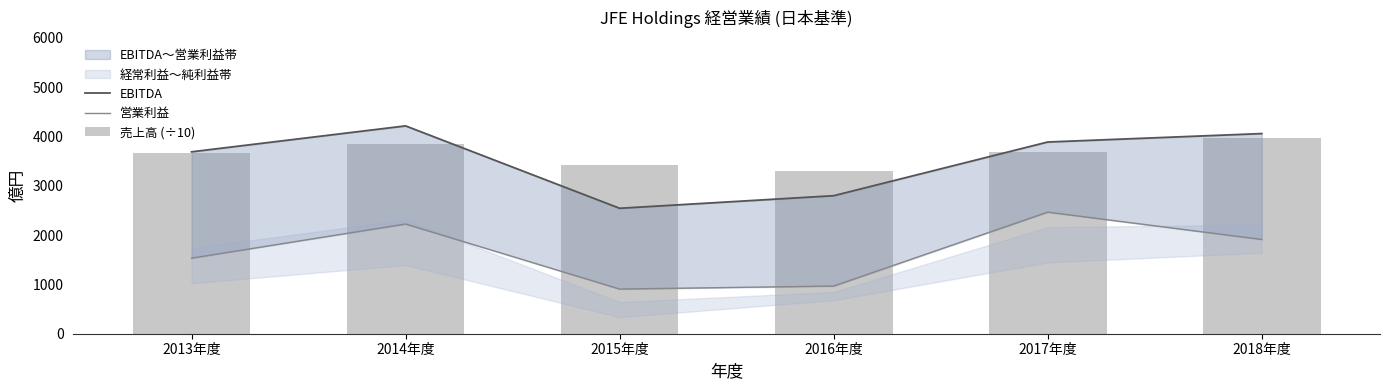

Reading left to right, list all the values displayed in this chart.

EBITDA: 3689.0	4215.0	2544.0	2799.0	3888.0	4059.0
営業利益: 1533.0	2225.0	906.0	967.0	2466.0	1912.0
売上高 (÷10): 3666.8	3850.3	3431.7	3308.9	3678.6	3961.7